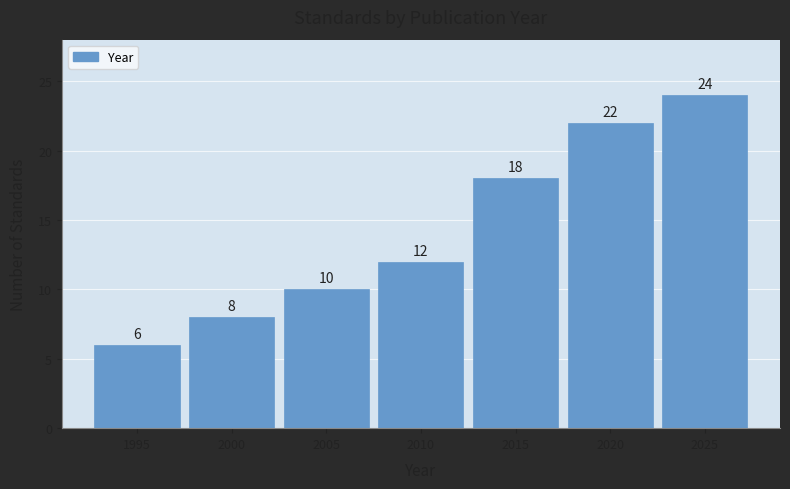

Reading right to left, extract all data points from this chart.

2025=24	2020=22	2015=18	2010=12	2005=10	2000=8	1995=6